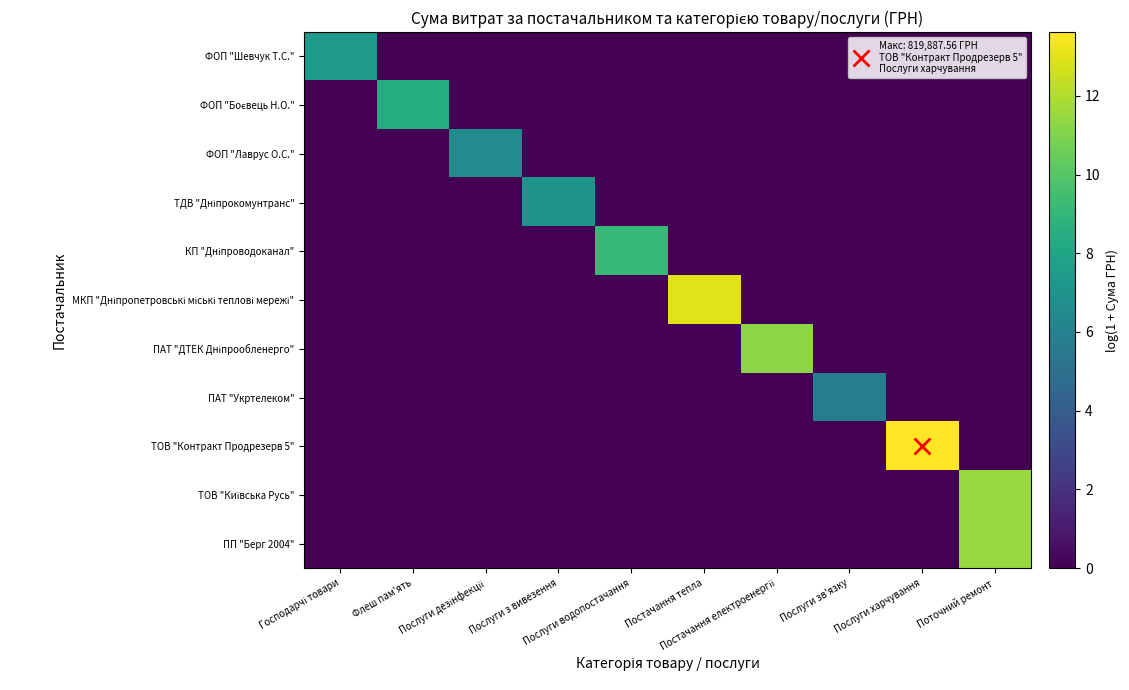

How many data points does each series have?

10